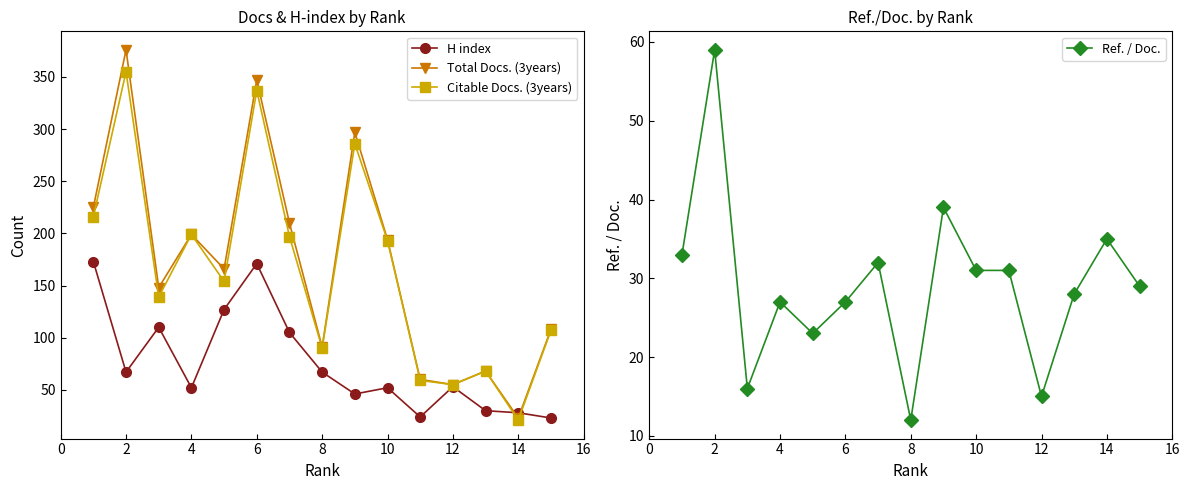

At how many categories does at least one series exceed 329?

2